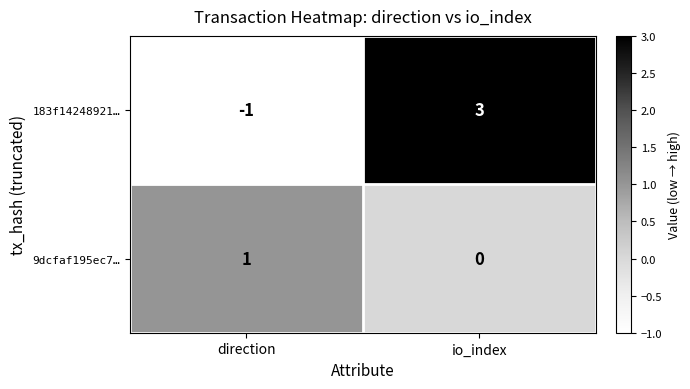

Which series has the largest total across all categories?

183f14248921…